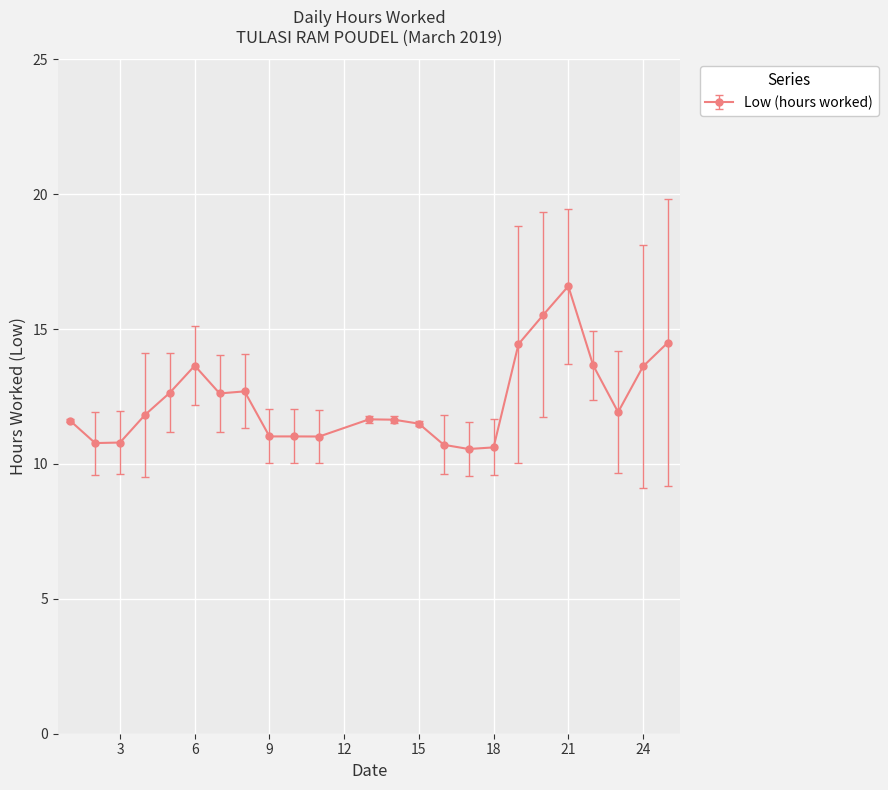

What is the value of the 4th point from the left?

11.8